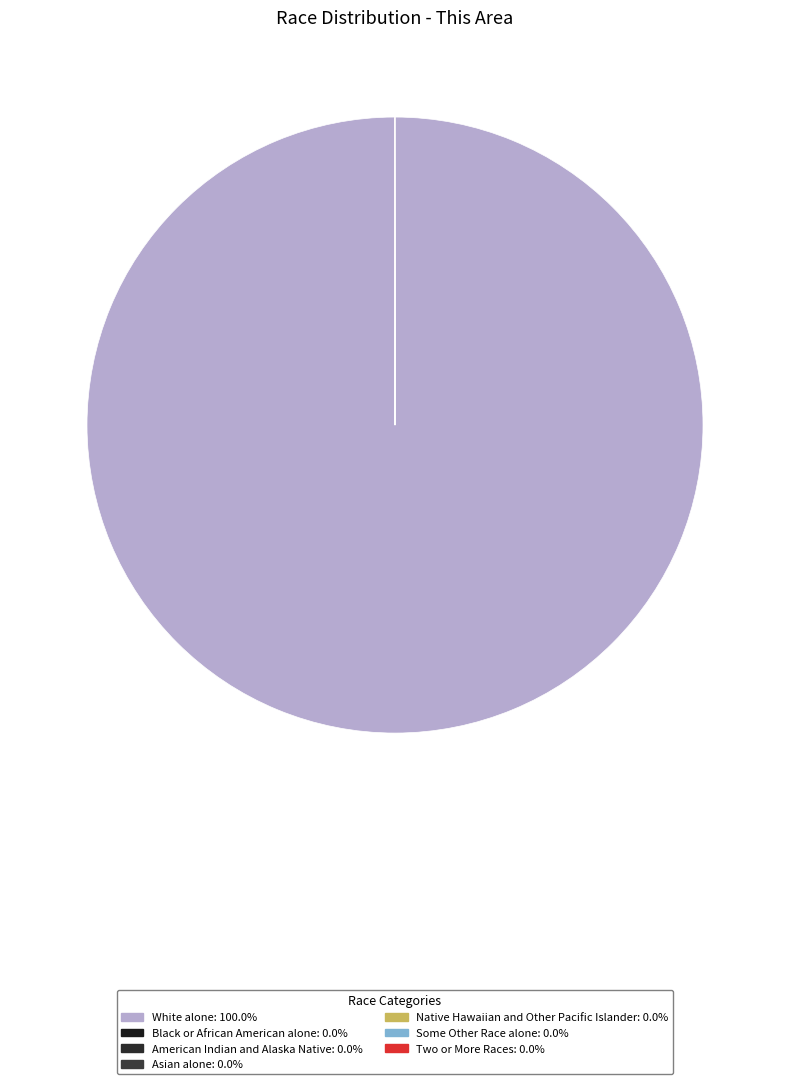

To the nearest percent, what is the difference between the largest and smallest slice percentages?

100%